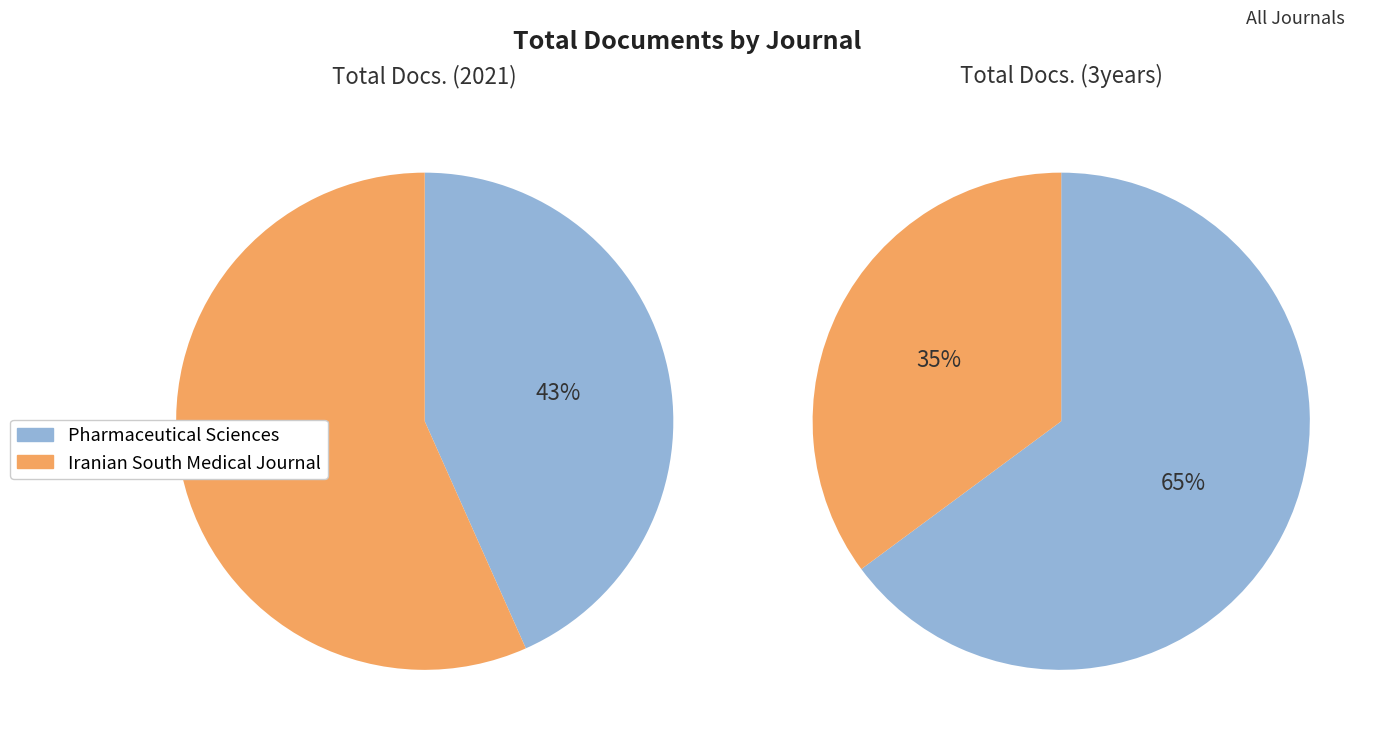

Rank the series by their maximum value, from highest to lowest.

Total Docs. (3years), Total Docs. (2021)